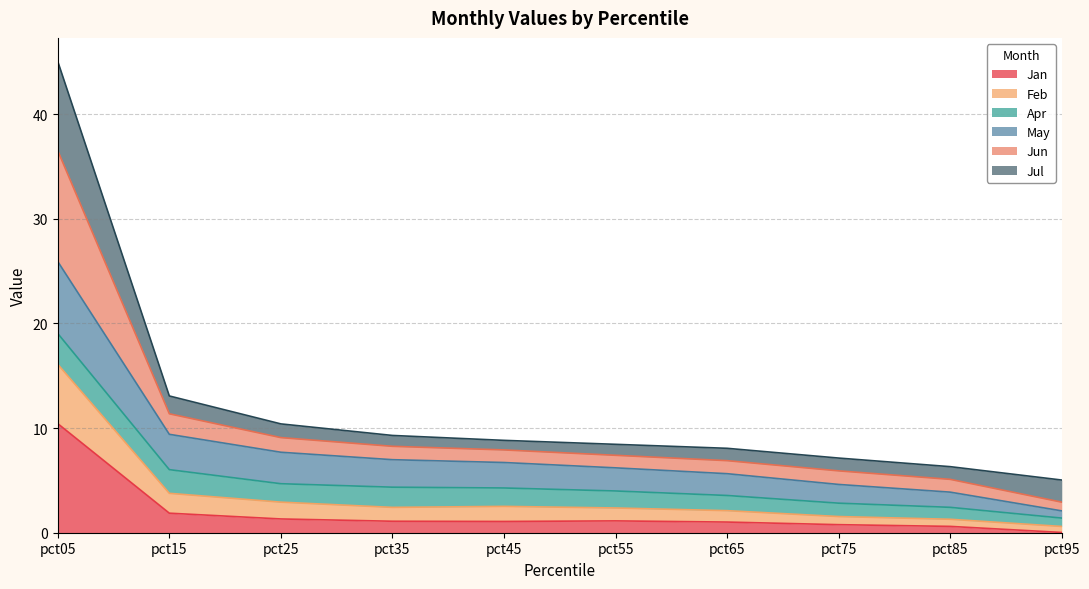

Is the value of Jan at pct85 greater than the value of May at pct15?

No